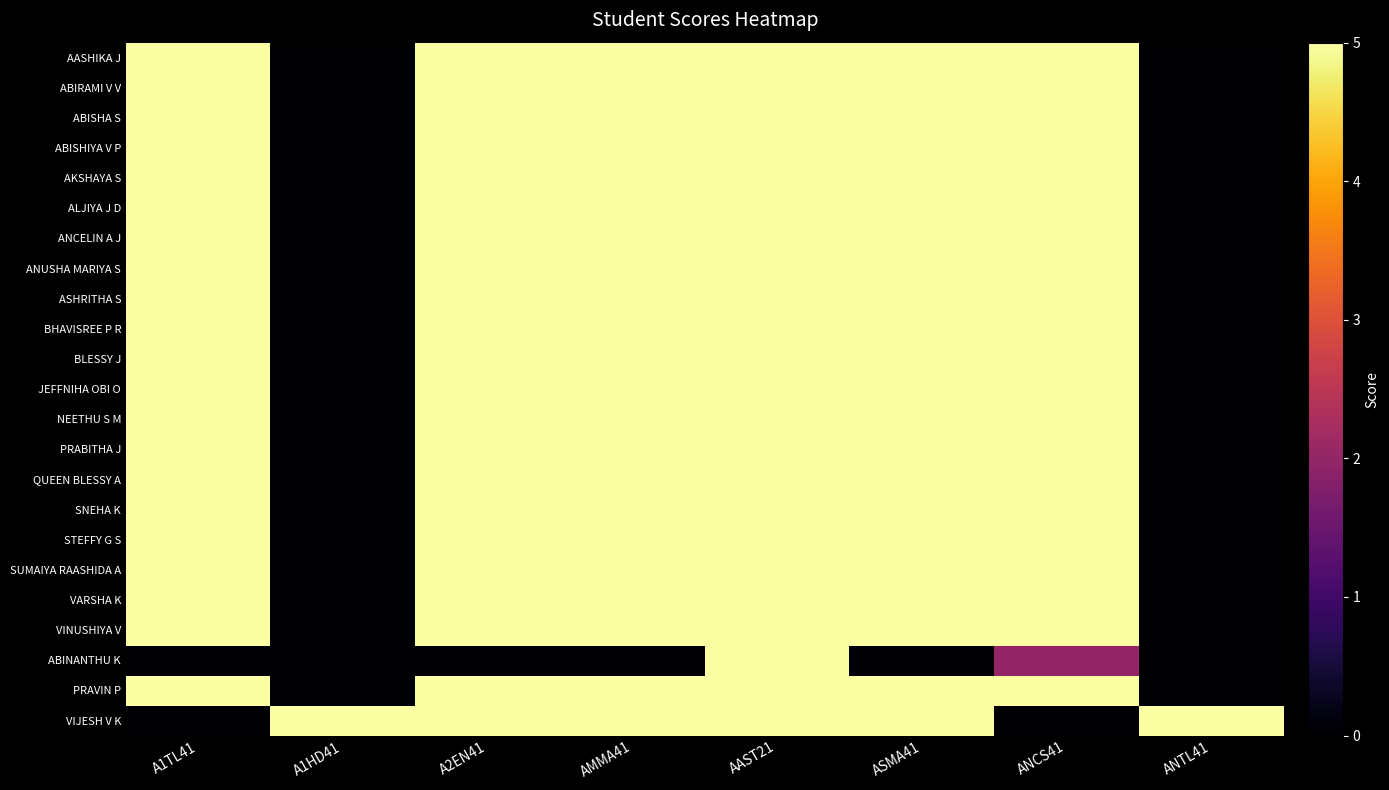

Rank the series by their maximum value, from lowest to highest.

AASHIKA J, ABIRAMI V V, ABISHA S, ABISHIYA V P, AKSHAYA S, ALJIYA J D, ANCELIN A J, ANUSHA MARIYA S, ASHRITHA S, BHAVISREE P R, BLESSY J, JEFFNIHA OBI O, NEETHU S M, PRABITHA J, QUEEN BLESSY A, SNEHA K, STEFFY G S, SUMAIYA RAASHIDA A, VARSHA K, VINUSHIYA V, ABINANTHU K, PRAVIN P, VIJESH V K